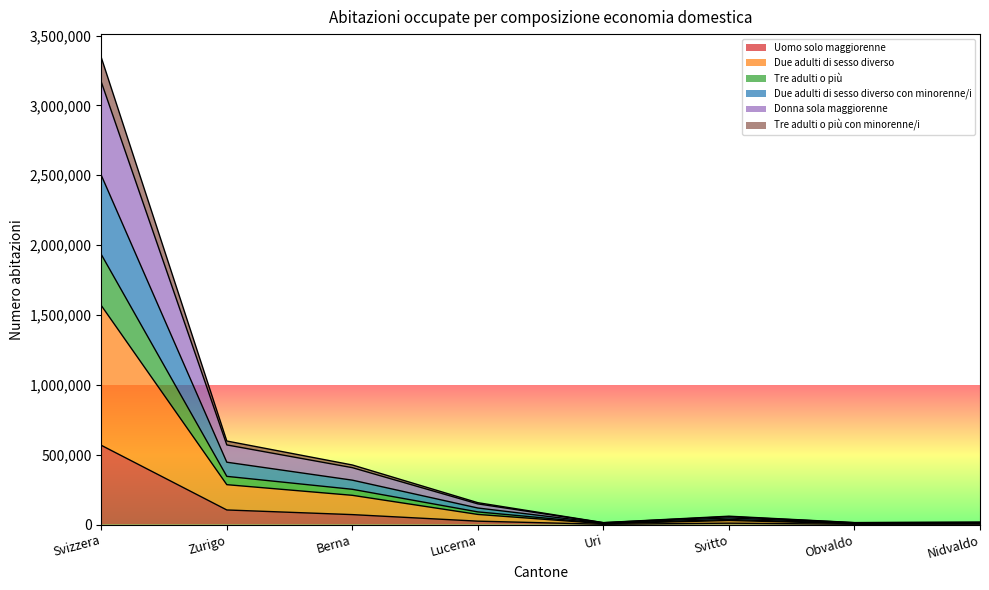

How many interior local peaks does the Tre adulti o più con minorenne/i series have?

1